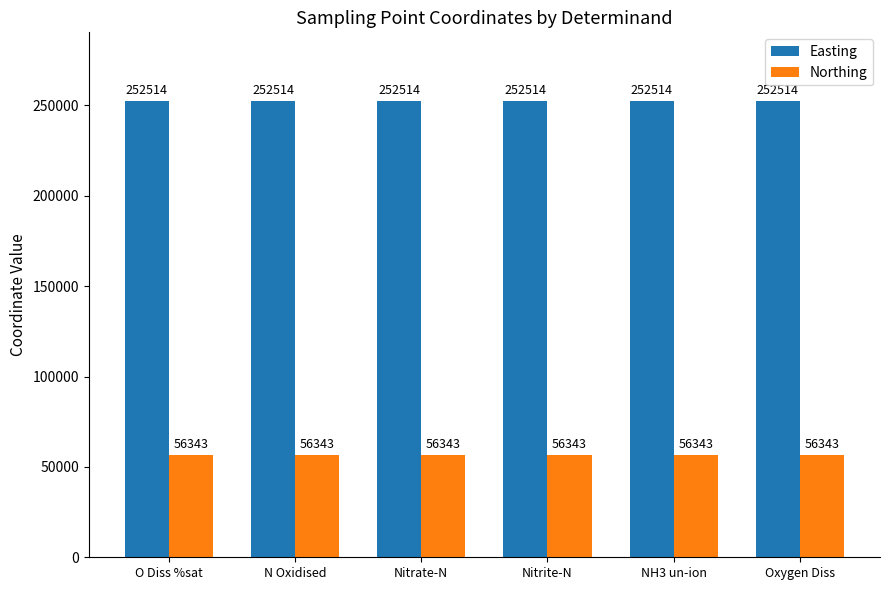

How many distinct data groups are displayed?

2